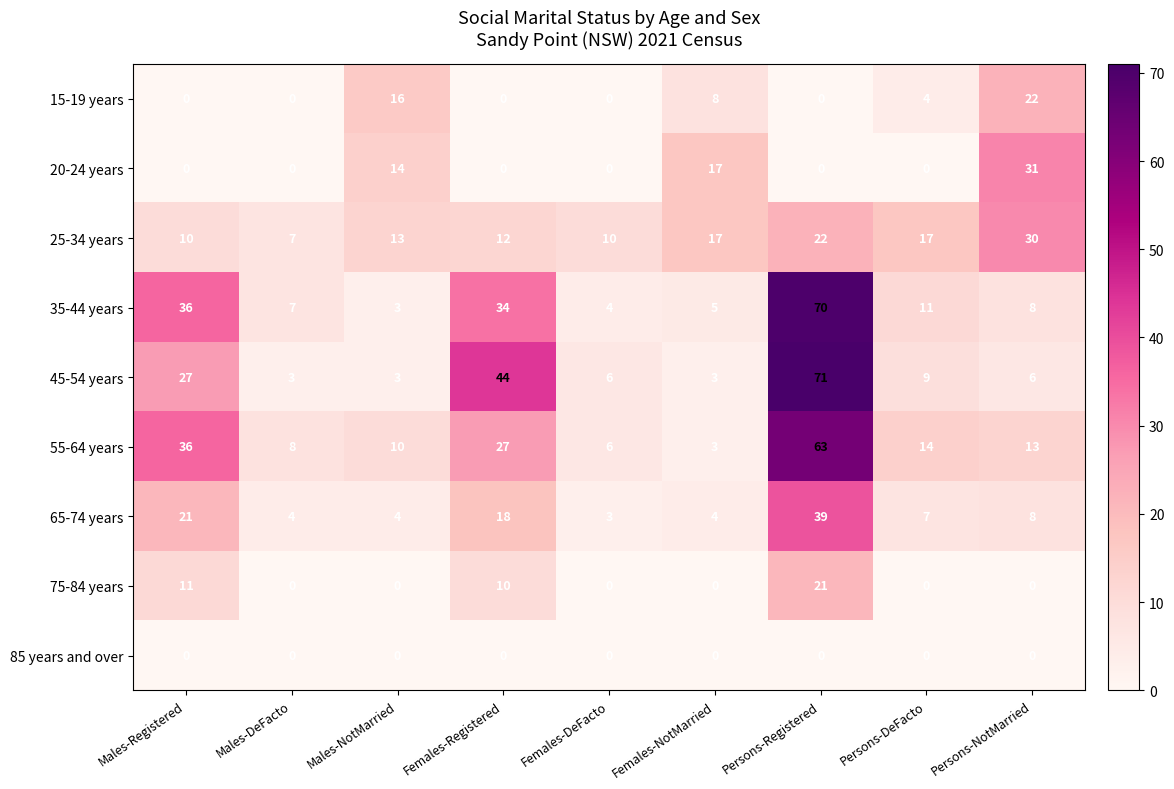

What is the spread (max minus min) of values at Persons-NotMarried?

31